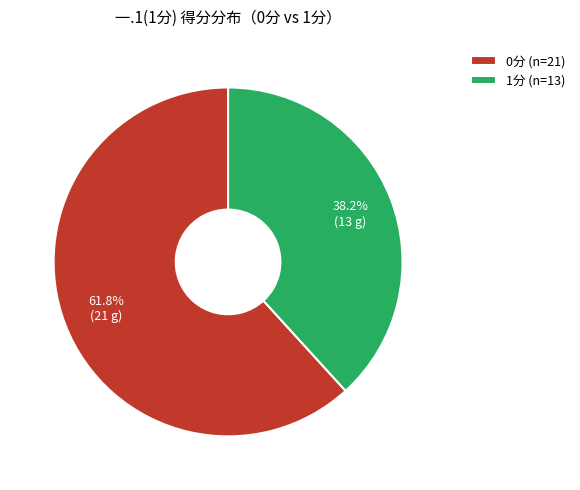

Rank the categories by value from lowest to highest.

1分 (n=13), 0分 (n=21)